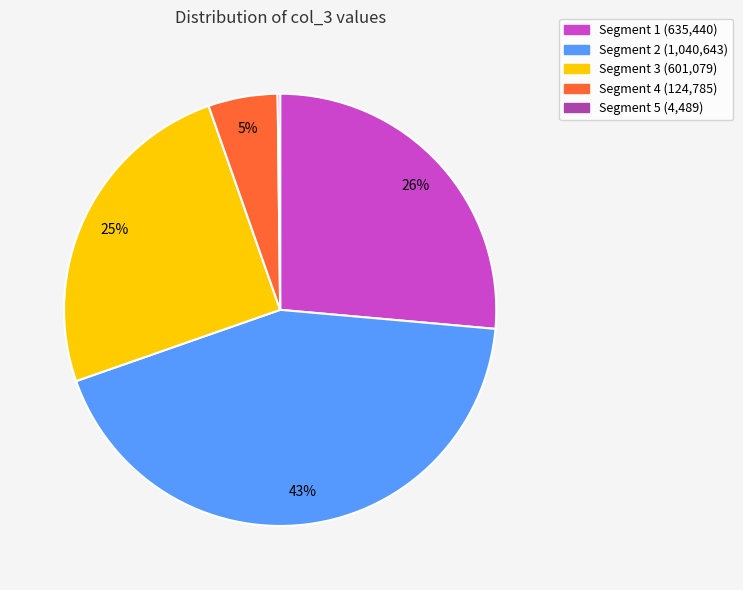

Does any single category account for the majority?

No